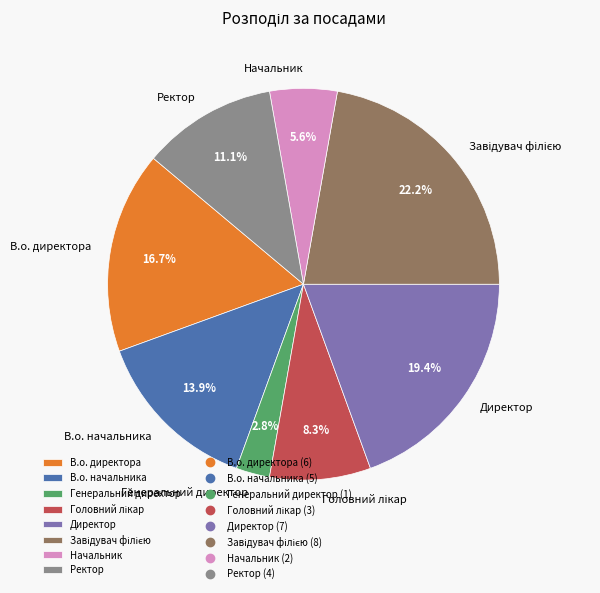

Is it true that Директор is 19% of the pie?

True